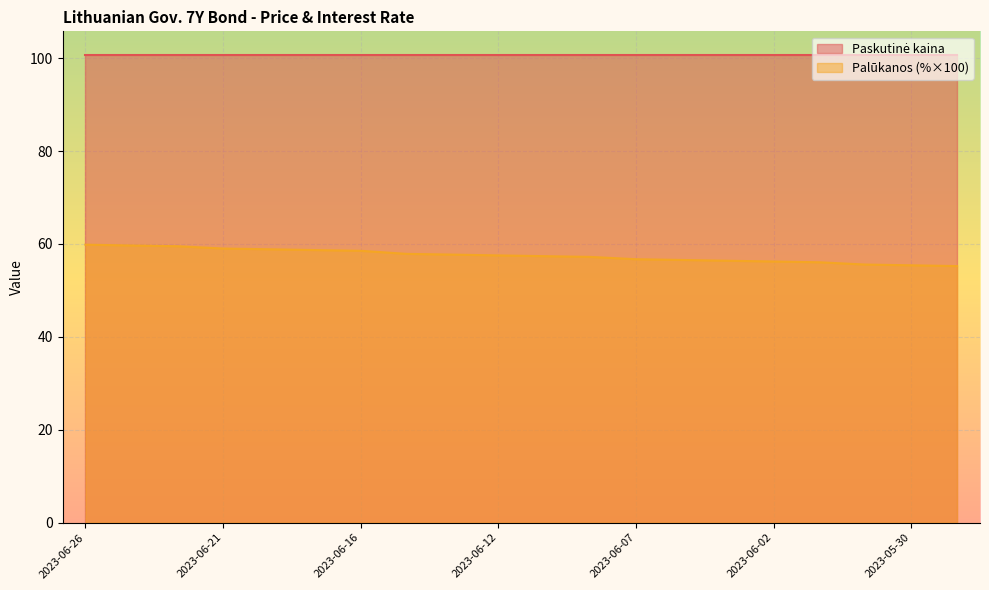

What is the value of the 16th point from the left?

56.2